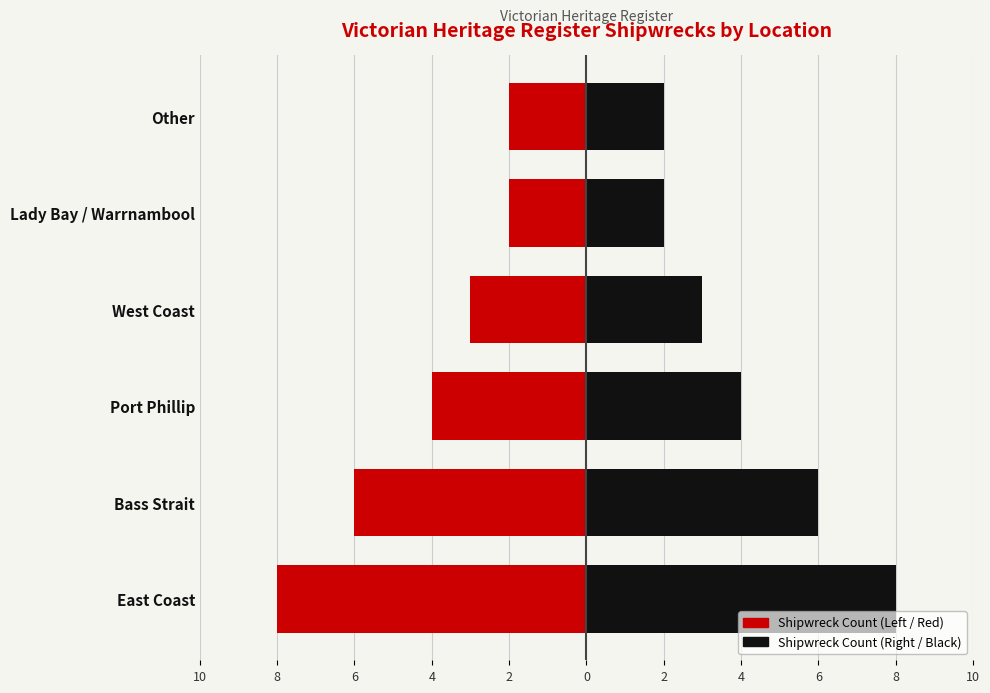

What is the difference between the values at West Coast and Bass Strait?

3